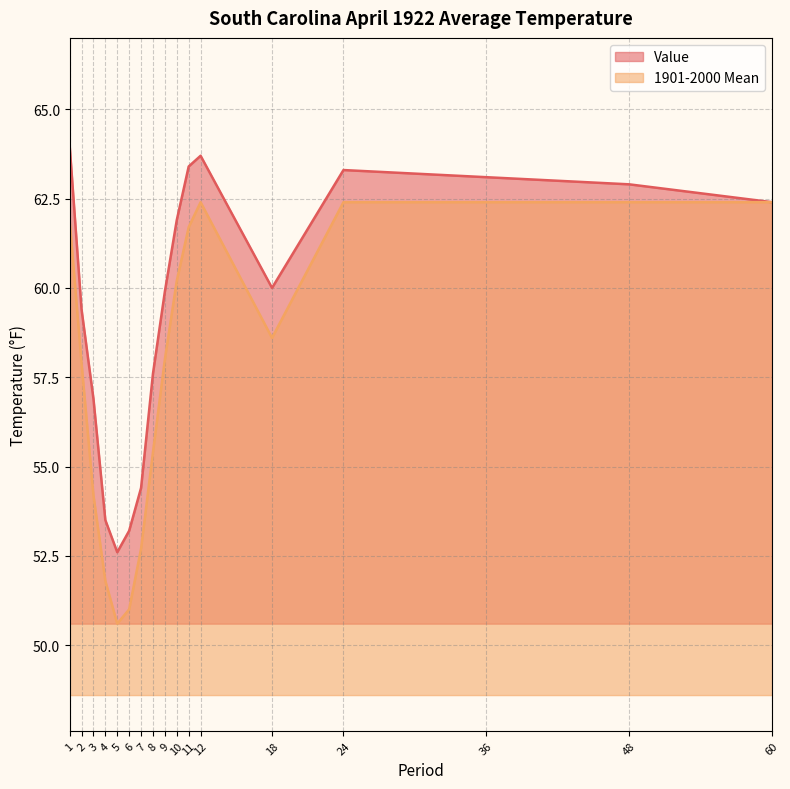

Which series has the widest spread of values?

1901-2000 Mean